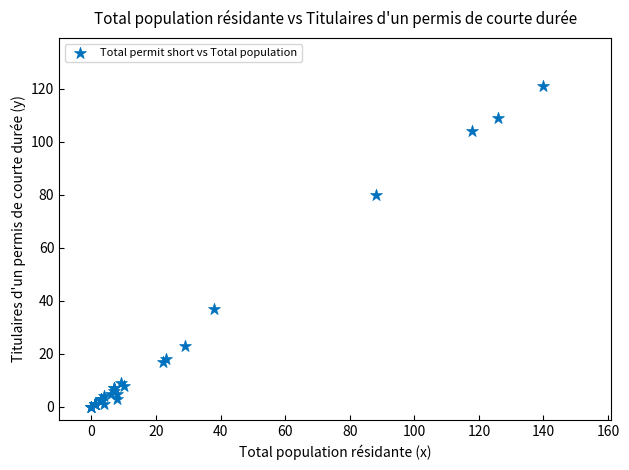

What Y value in the scatter plot is closest to 60?

80